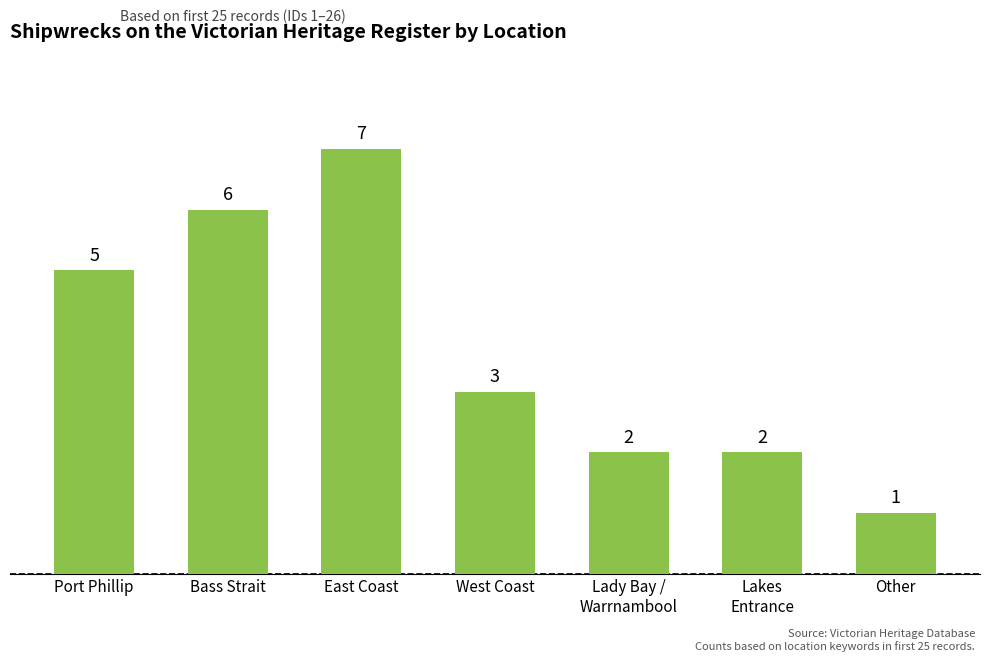

At which category does the chart reach its minimum across all series?

Other